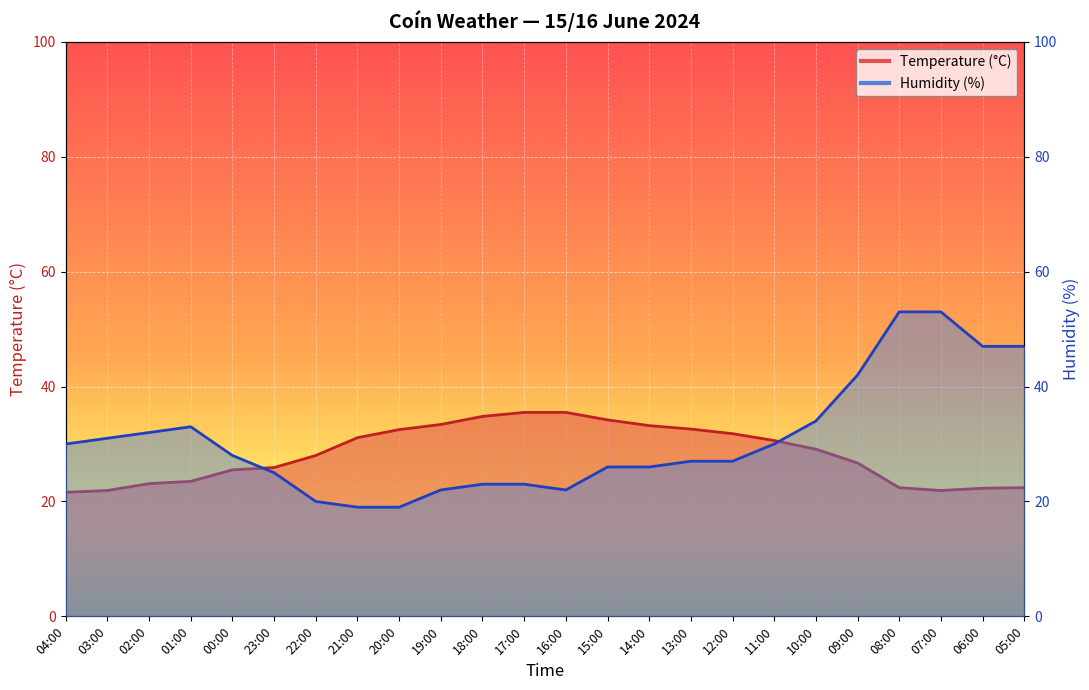

At how many categories does at least one series exceed 20?

24